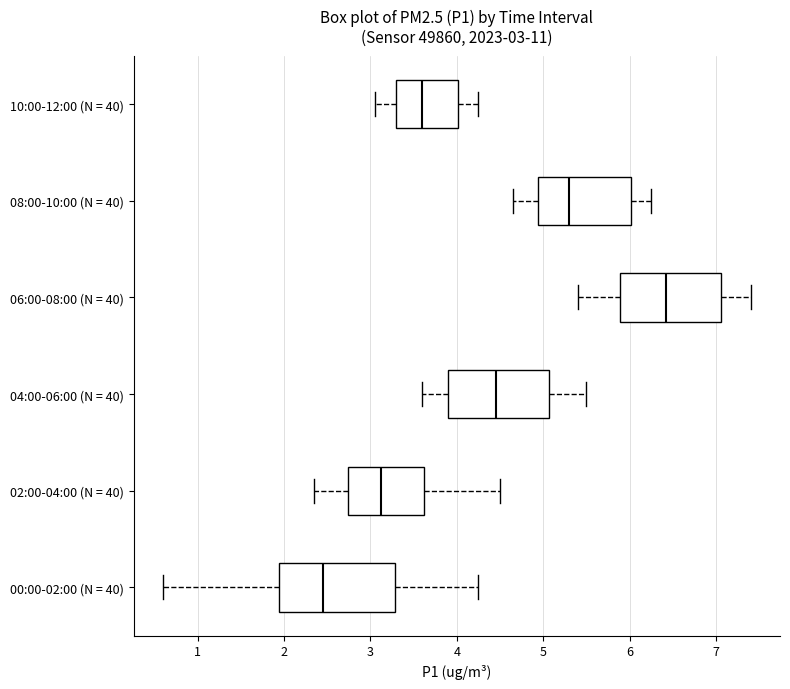

Which box is the widest, from its left edge to its right edge?

00:00-02:00 (N = 40)